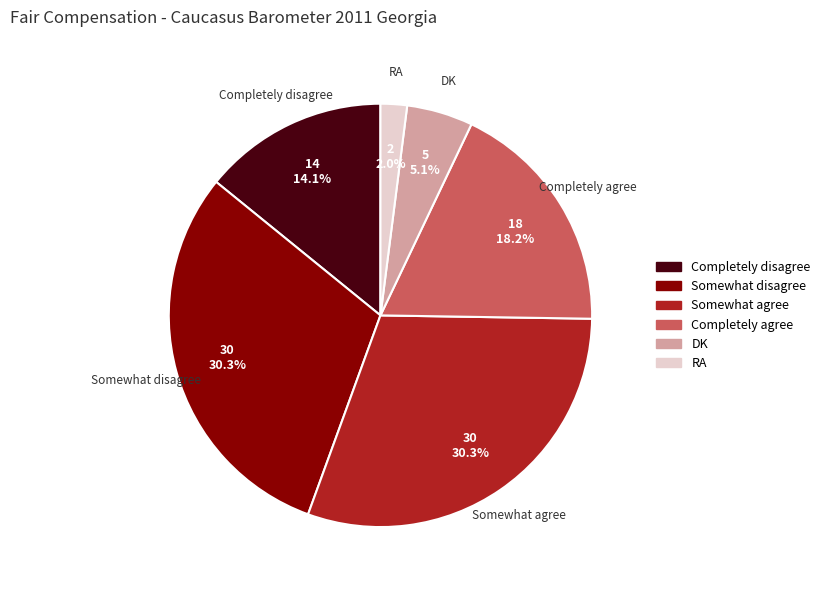

The Somewhat agree slice represents 16% of the pie. True or false?

False